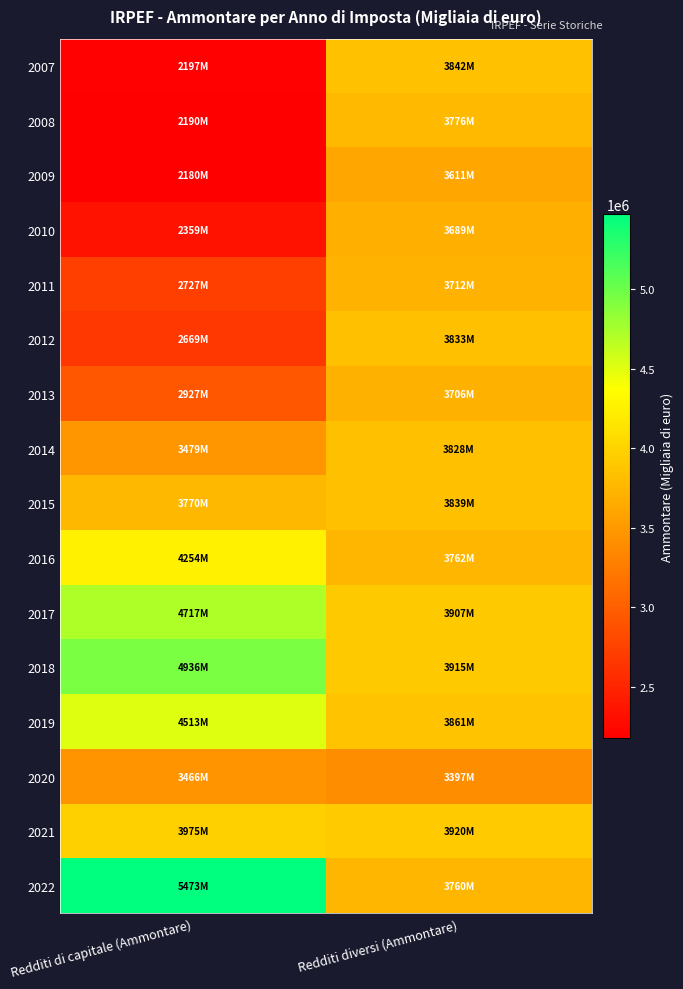

Which series has the largest total across all categories?

2022